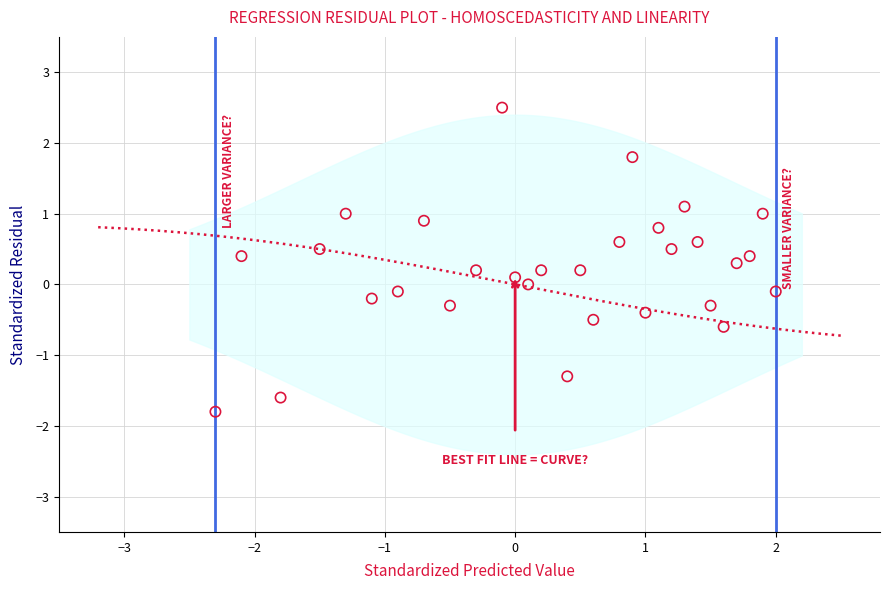

What is the range of X values (max minus min)?

4.3